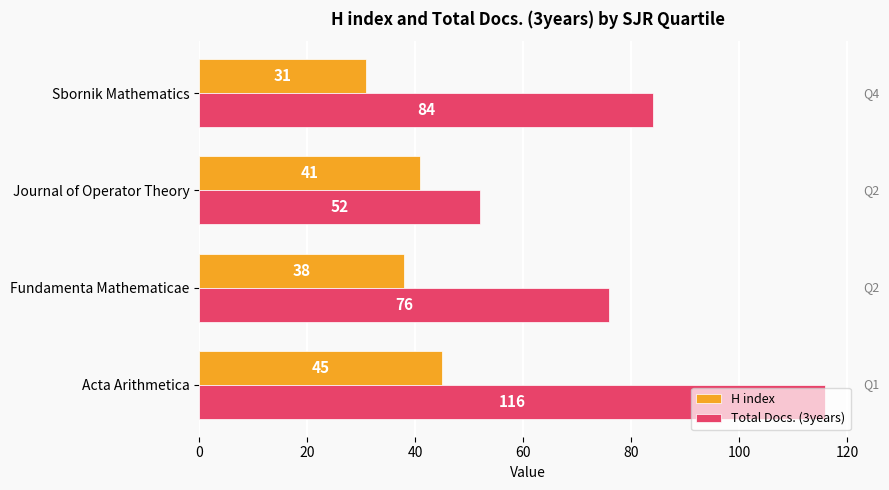

Rank the series by their average value, from lowest to highest.

H index, Total Docs. (3years)